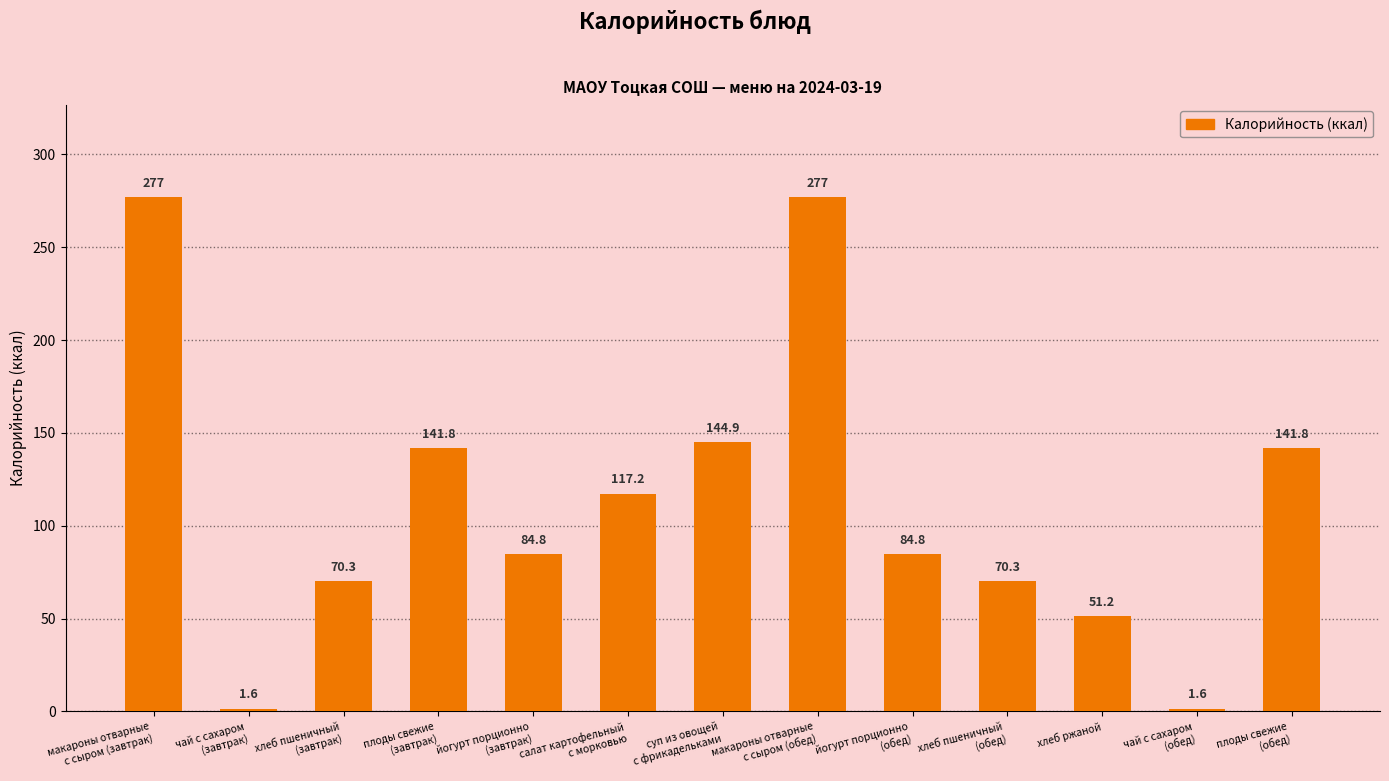

Are the bars horizontal?

No